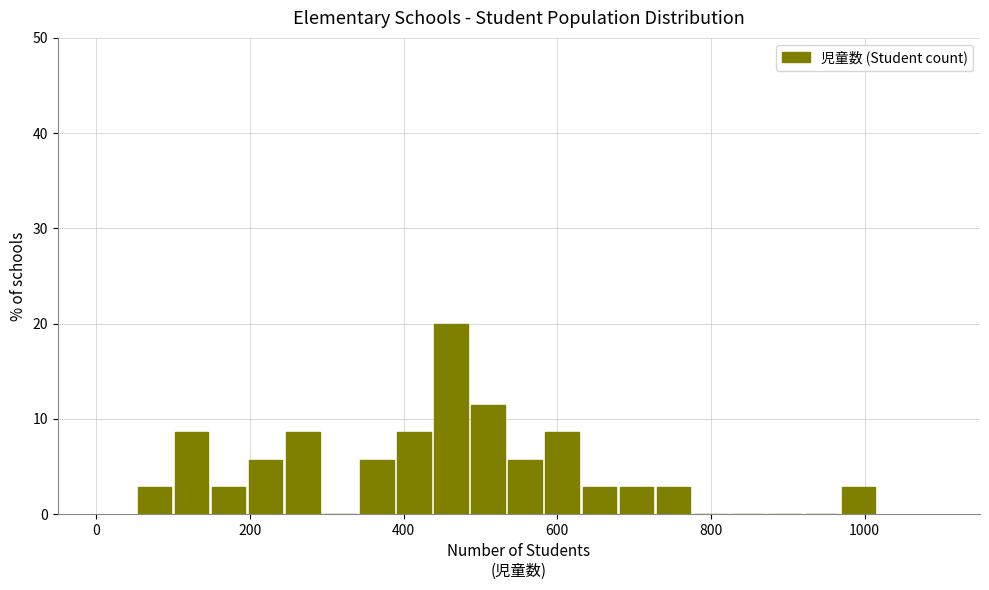

Read against the x-axis, roughly where is the centre of the tallest bar?

460